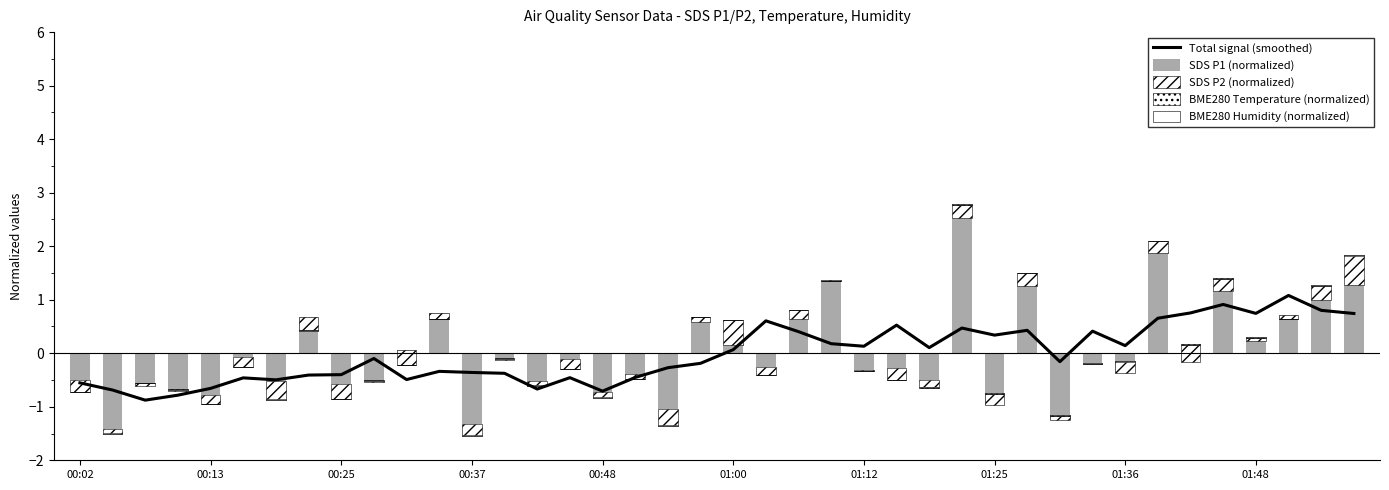

At which category is the sum across all series the highest?

27